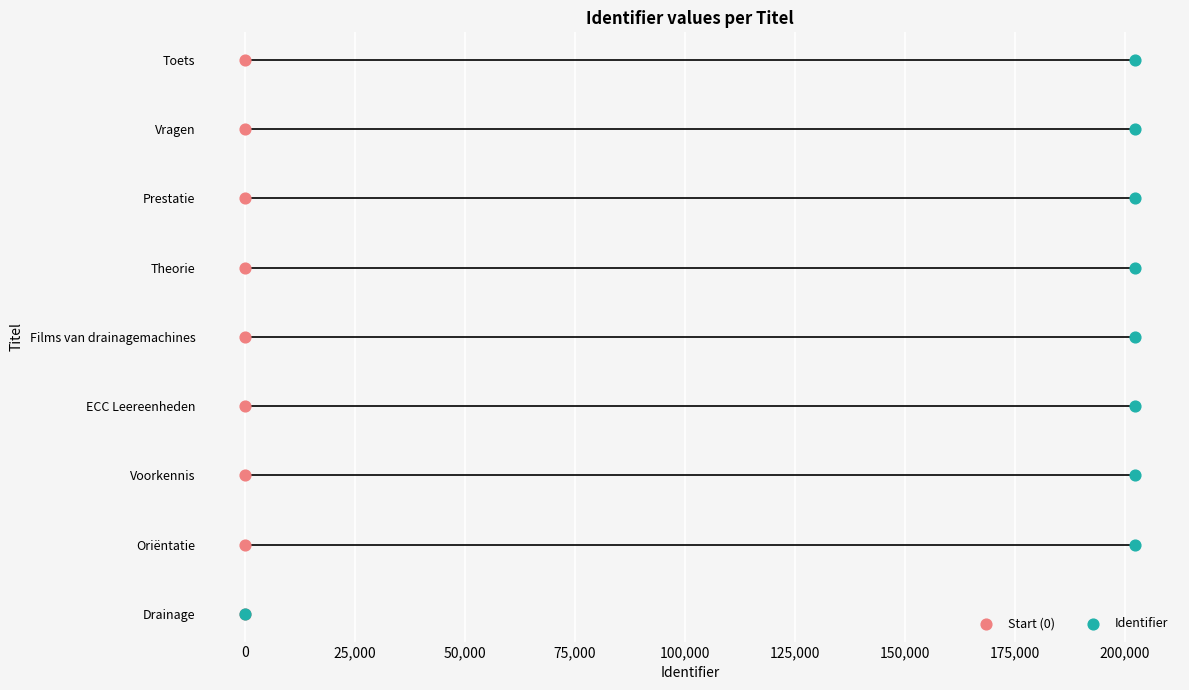

What are all the series names shown in the legend?

Start (0), Identifier